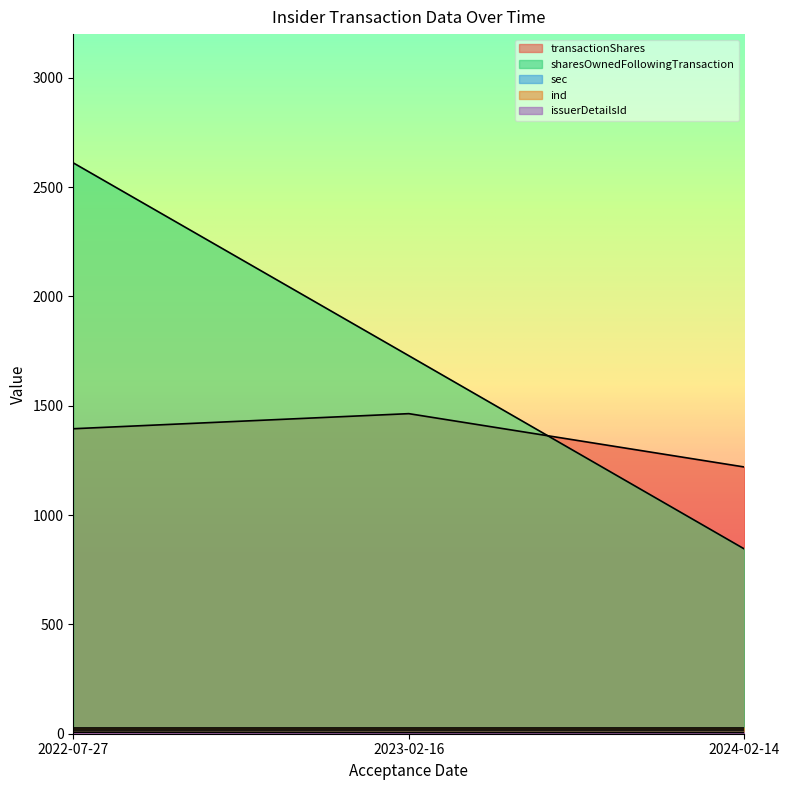

Where is transactionShares nearest to the value 1342?

2022-07-27